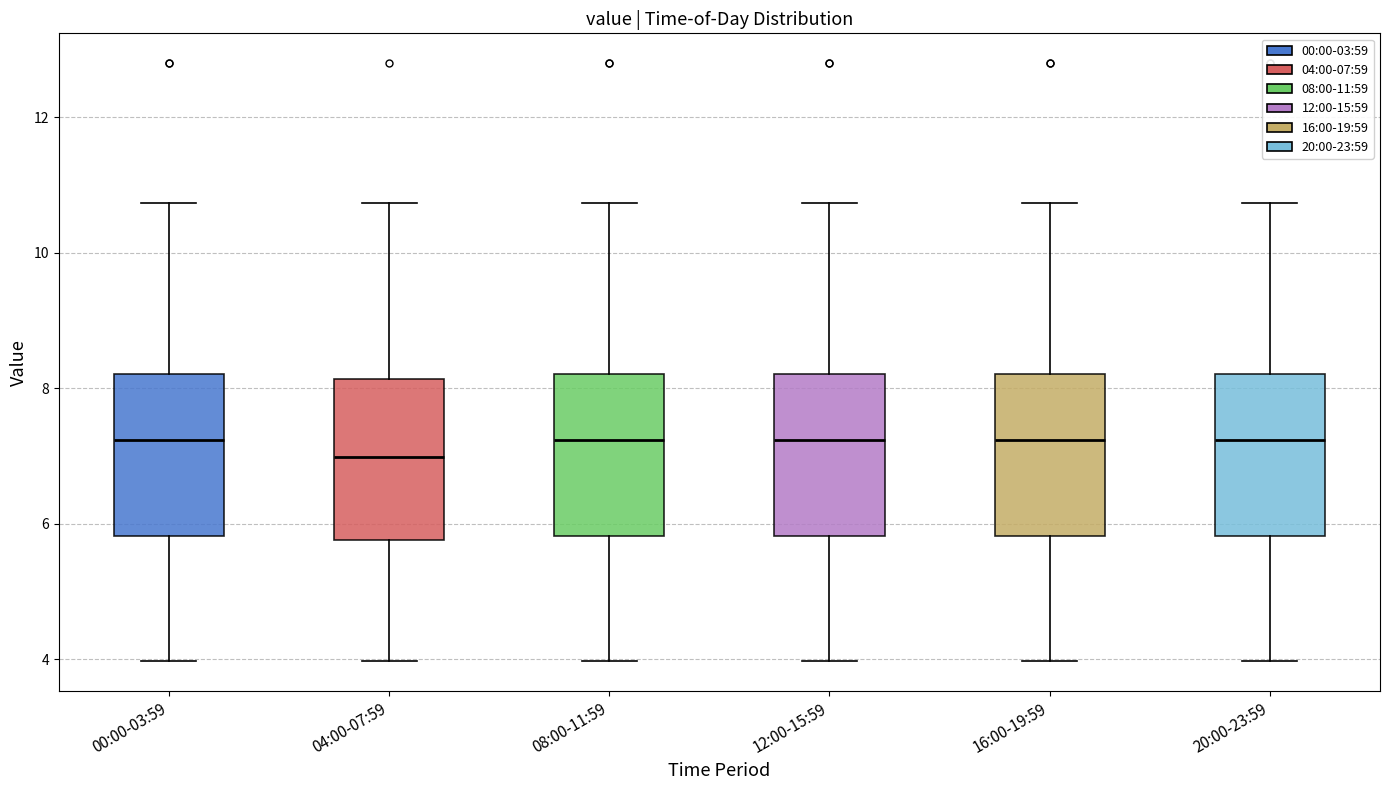

Reading left to right, transcribe this box plot: for each box, give where its median line is, the range the box spans, and where its two whiskers end, as read against the y-axis. The values are not printed on the chart, so give them approximately, as read against the axis.

00:00-03:59: median 7.2, box 5.8 to 8.2, whiskers 4.0 to 10.8
04:00-07:59: median 7.0, box 5.8 to 8.2, whiskers 4.0 to 10.8
08:00-11:59: median 7.2, box 5.8 to 8.2, whiskers 4.0 to 10.8
12:00-15:59: median 7.2, box 5.8 to 8.2, whiskers 4.0 to 10.8
16:00-19:59: median 7.2, box 5.8 to 8.2, whiskers 4.0 to 10.8
20:00-23:59: median 7.2, box 5.8 to 8.2, whiskers 4.0 to 10.8